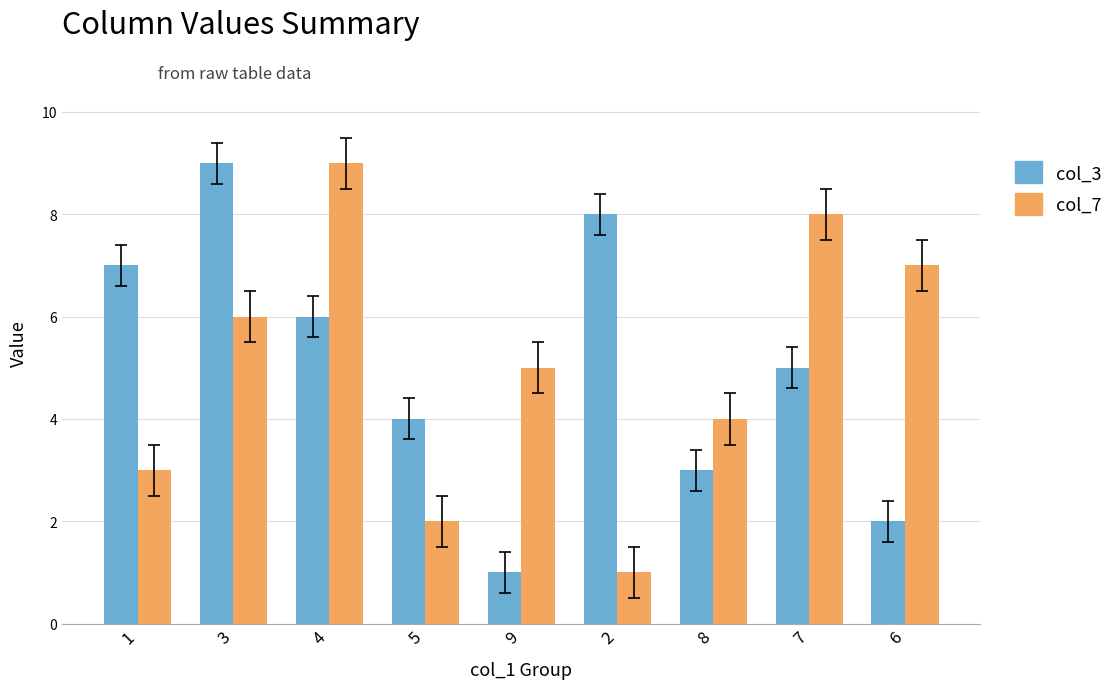

Reading right to left, extract all data points from this chart.

col_3: 2	5	3	8	1	4	6	9	7
col_7: 7	8	4	1	5	2	9	6	3